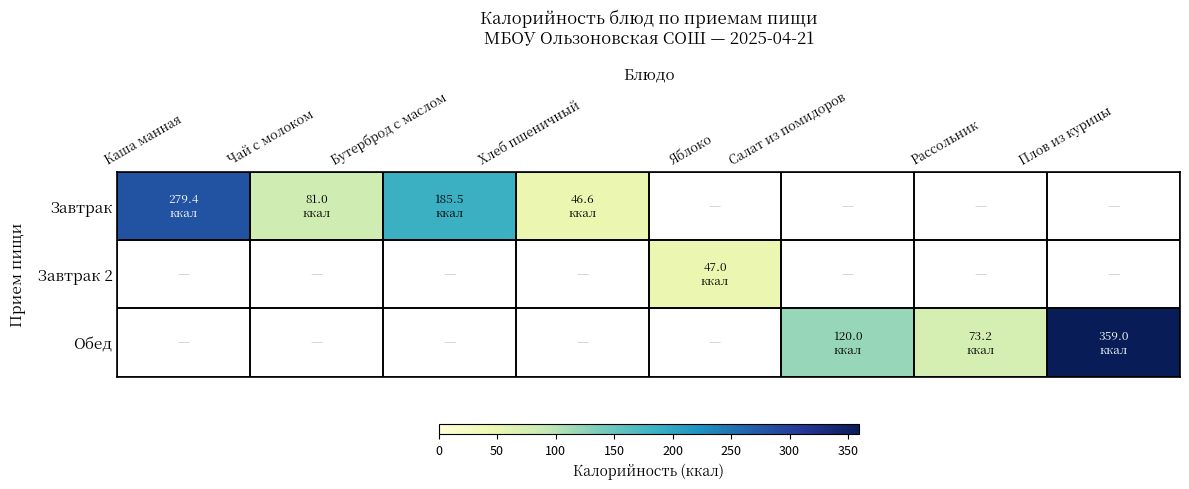

Reading left to right, transcribe all the data shown in this chart.

Завтрак: Каша манная=279.4	Чай с молоком=81.0	Бутерброд с маслом=185.5	Хлеб пшеничный=46.6	Яблоко=0.0	Салат из помидоров=0.0	Рассольник=0.0	Плов из курицы=0.0
Завтрак 2: Каша манная=0.0	Чай с молоком=0.0	Бутерброд с маслом=0.0	Хлеб пшеничный=0.0	Яблоко=47.0	Салат из помидоров=0.0	Рассольник=0.0	Плов из курицы=0.0
Обед: Каша манная=0.0	Чай с молоком=0.0	Бутерброд с маслом=0.0	Хлеб пшеничный=0.0	Яблоко=0.0	Салат из помидоров=120.0	Рассольник=73.2	Плов из курицы=359.0